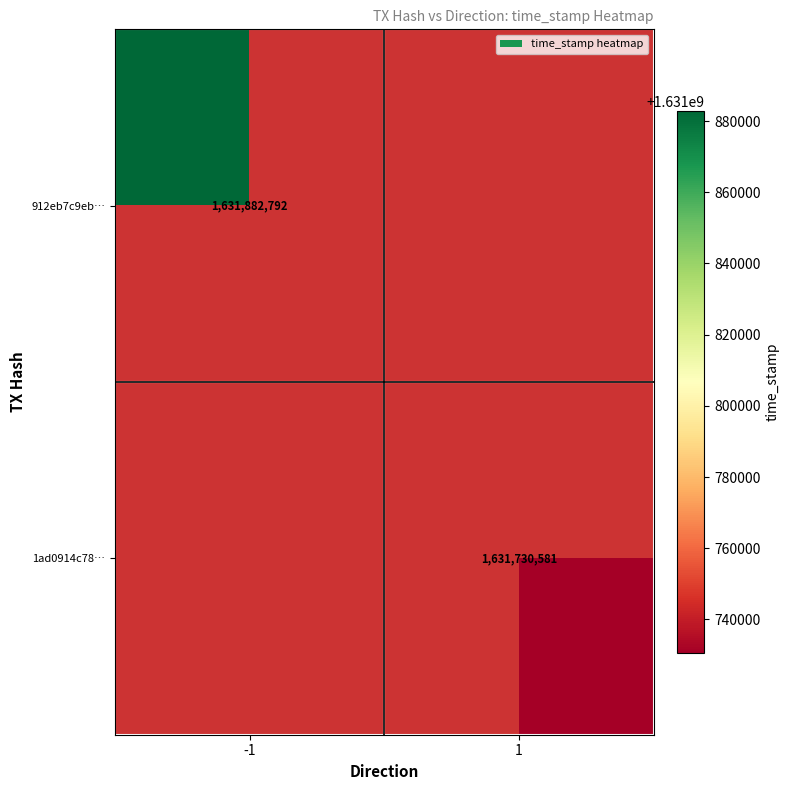

How many series are shown in this chart?

2